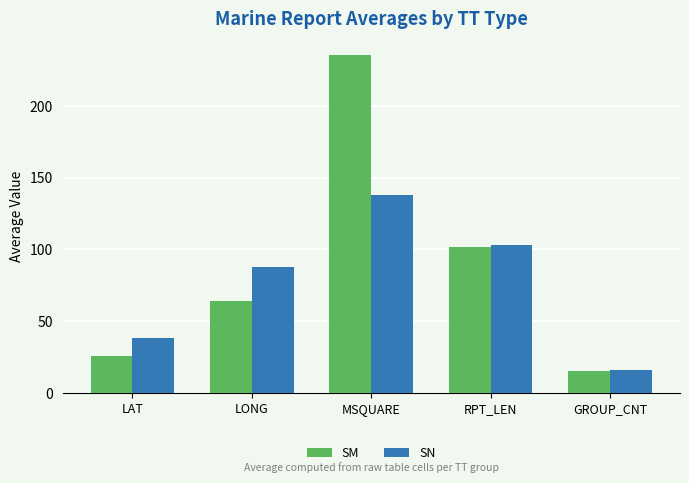

The SN series shows 60.1 at LAT. True or false?

False